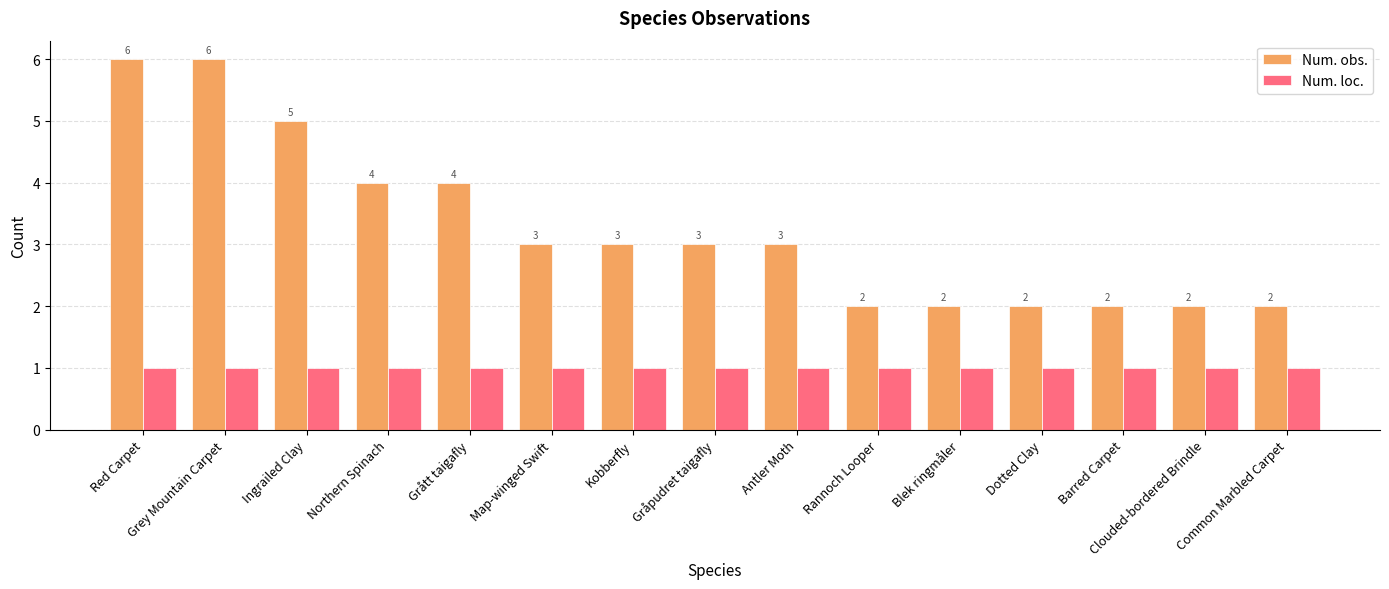

How many Num. obs. values are between 2 and 4?

12